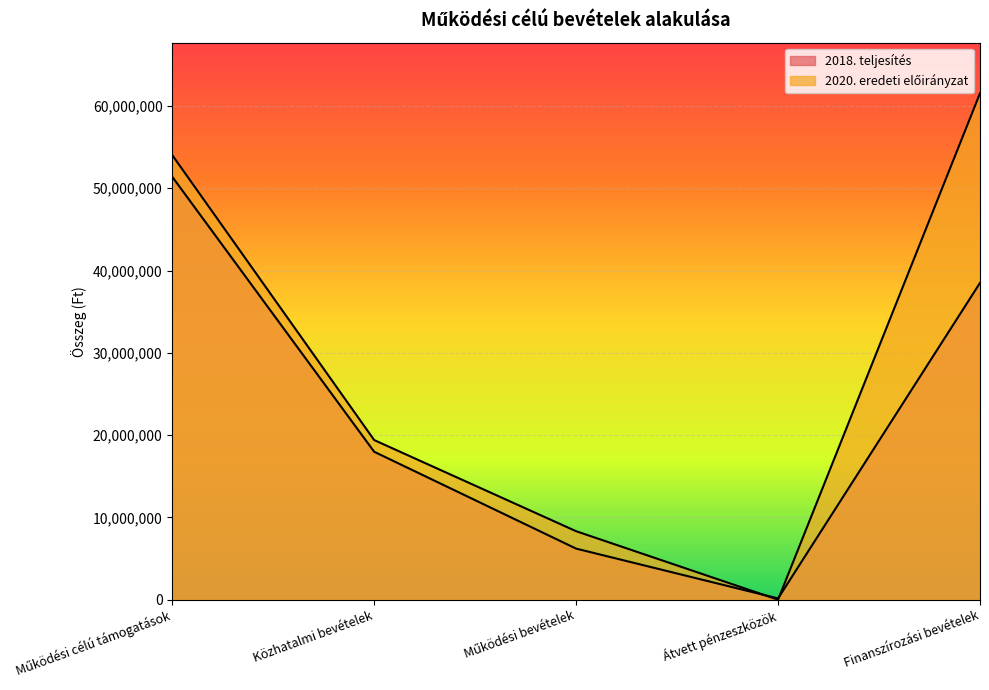

At which category does 2018. teljesítés reach its first local valley?

Átvett pénzeszközök